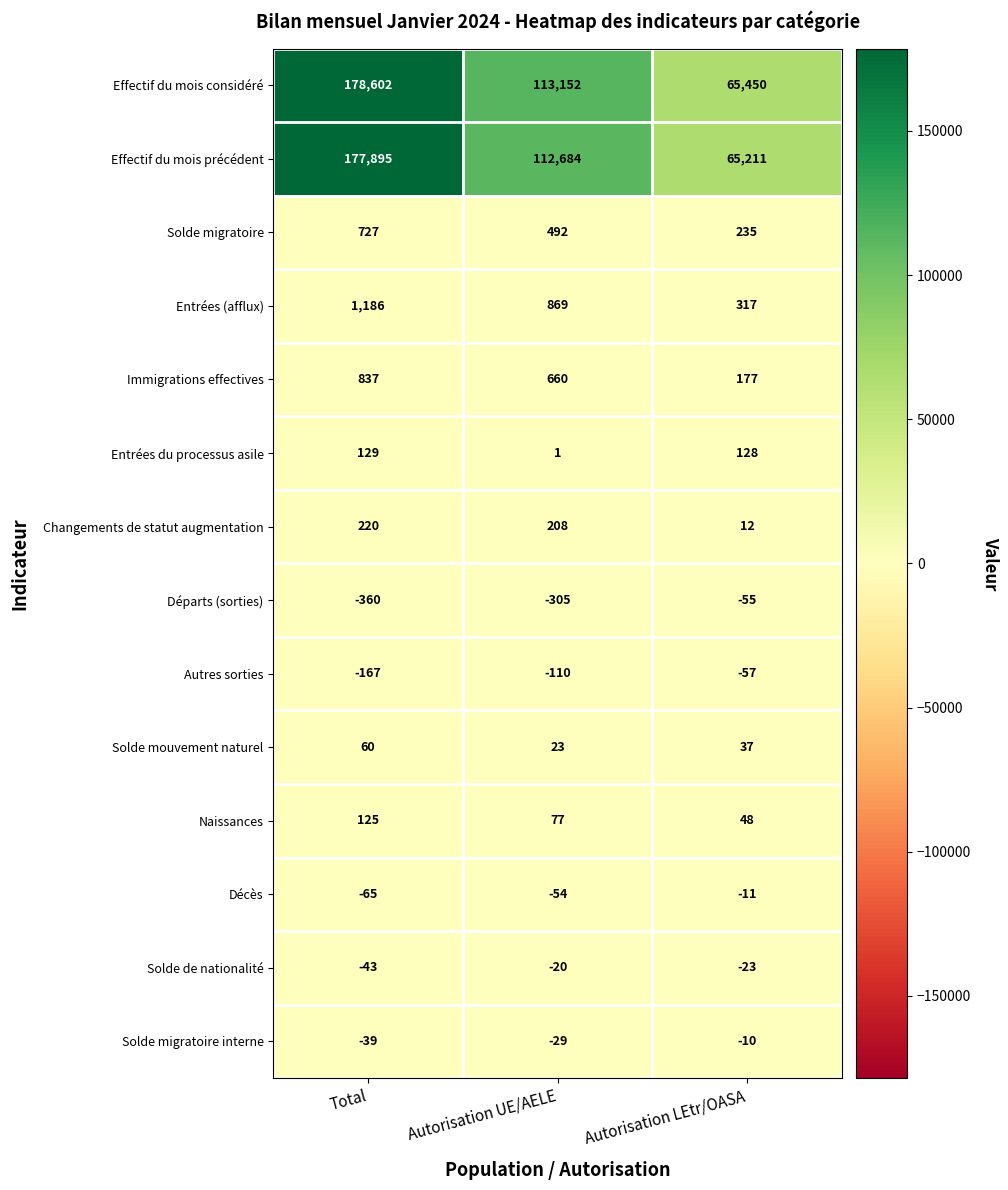

Is it true that Entrées (afflux) equals 869 at Autorisation UE/AELE?

True